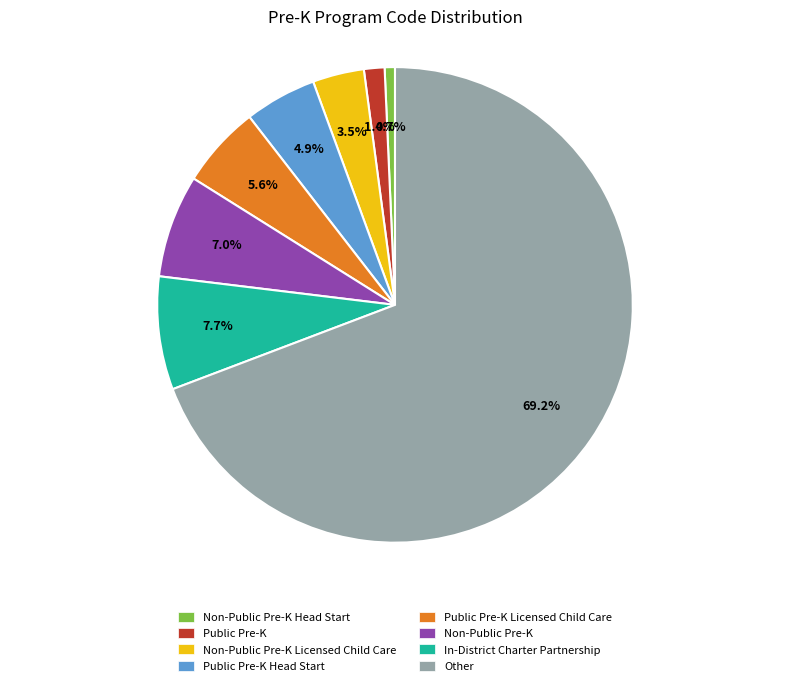

Do In-District Charter Partnership and Non-Public Pre-K Licensed Child Care together represent more than half of the pie?

No